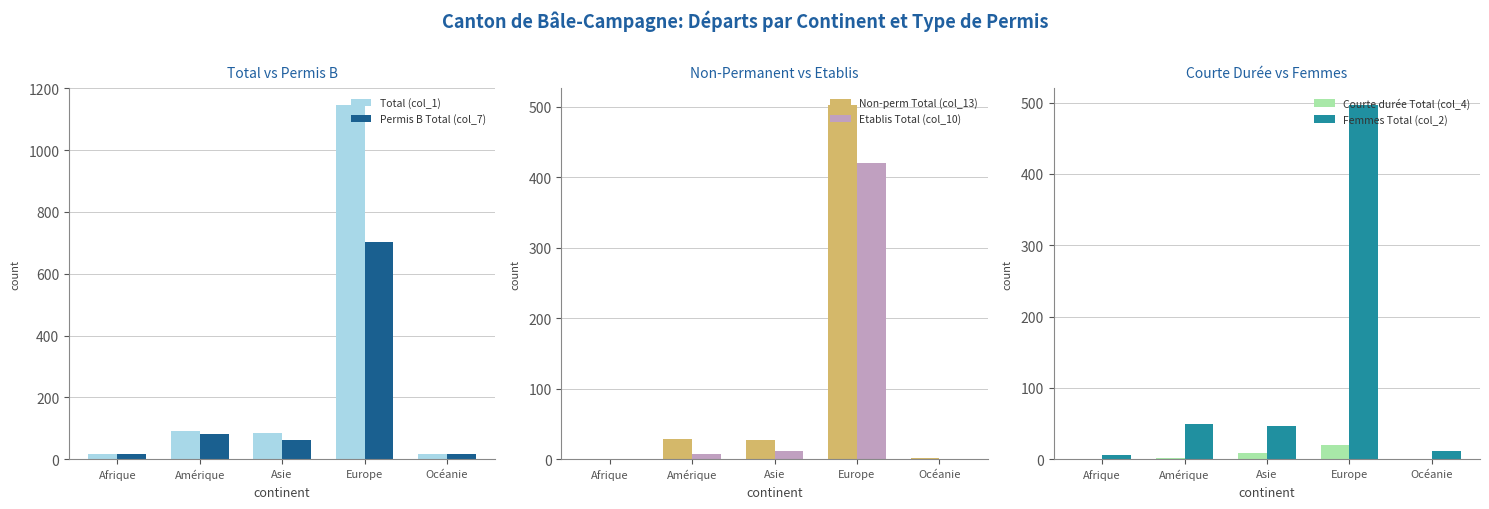

Are the bars grouped side by side (vs. stacked)?

Yes